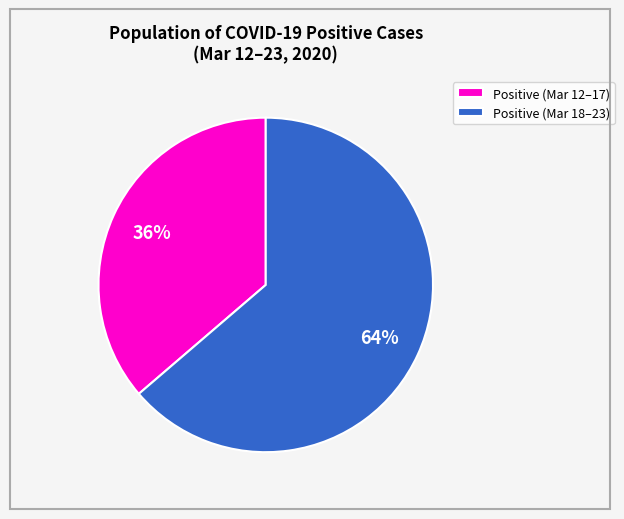

True or false: Positive (Mar 18–23) accounts for 77% of the total.

False